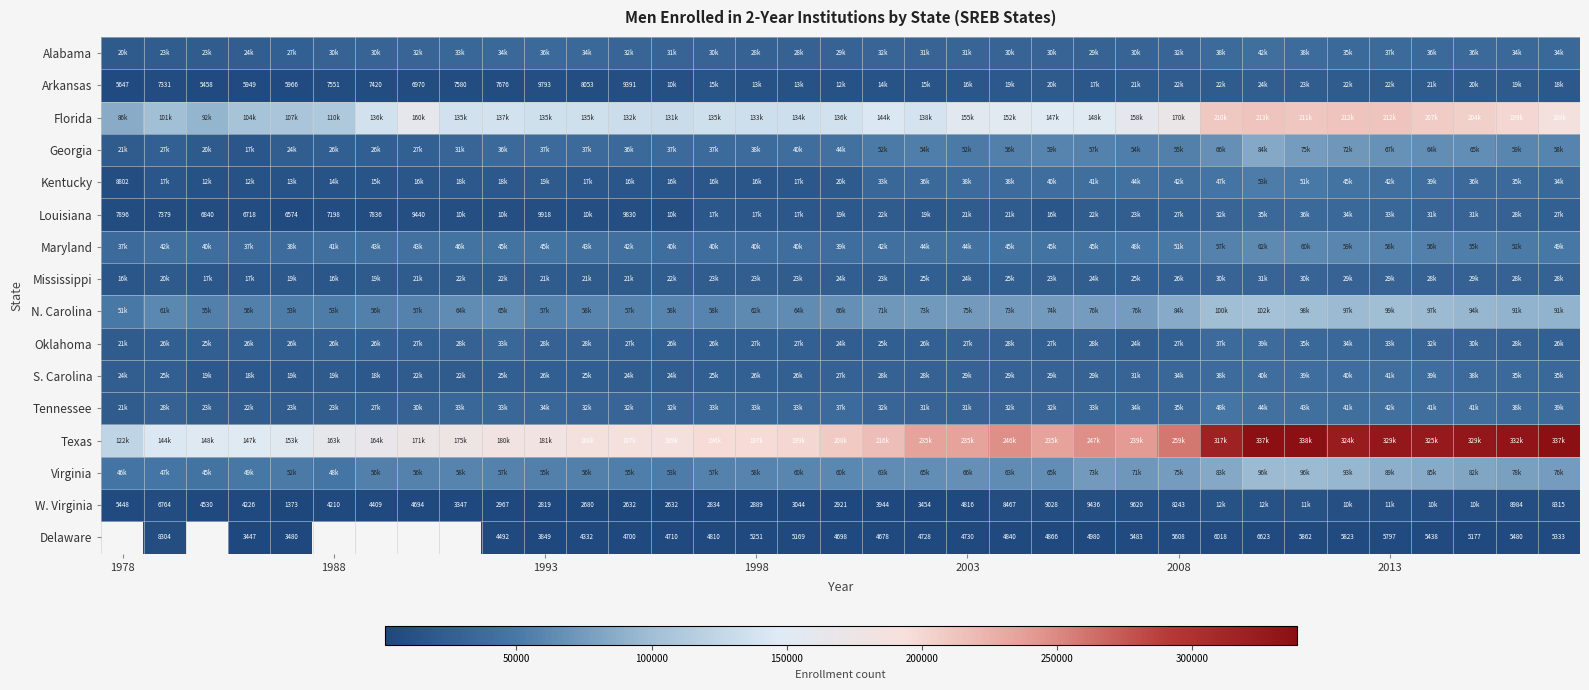

What is the difference between the maximum and minimum values in the S. Carolina series?

22902.0